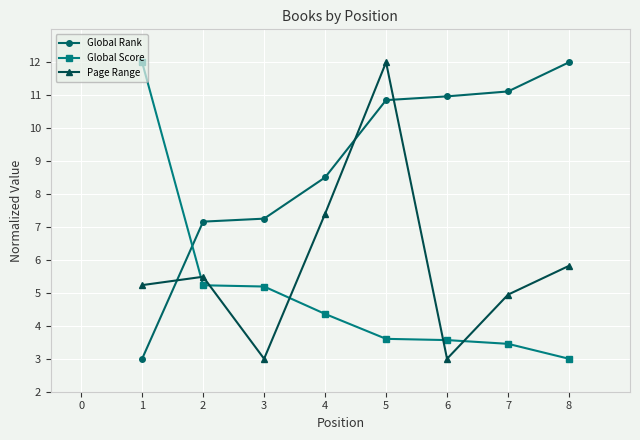

What is the smallest value displayed?

3.0